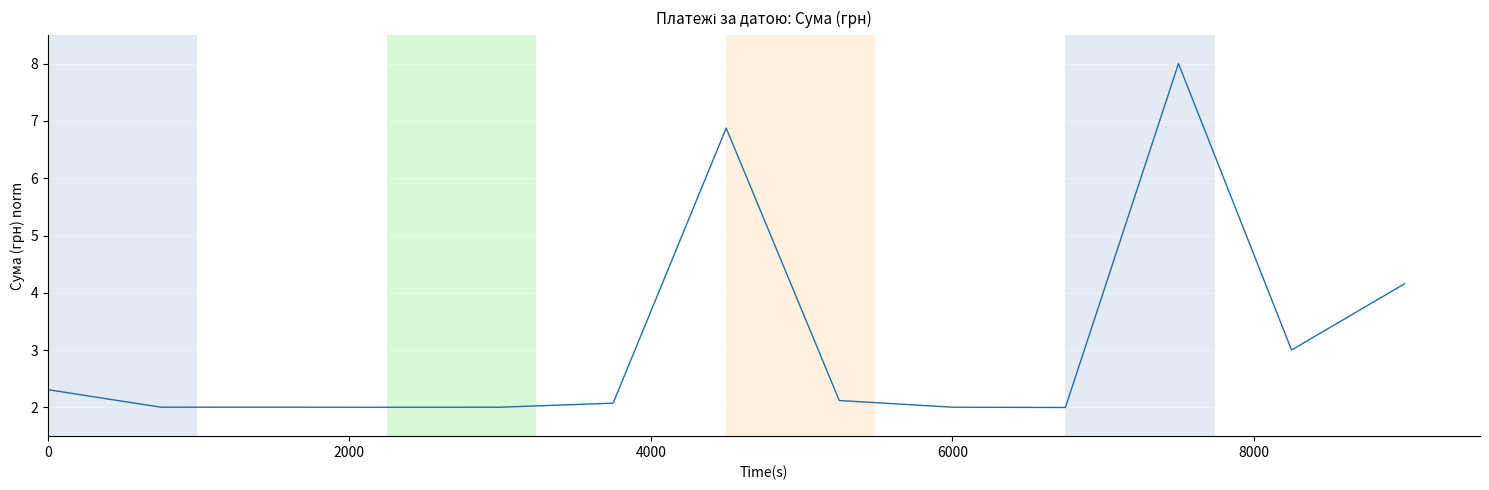

What is the difference between the maximum and minimum values?

6.0